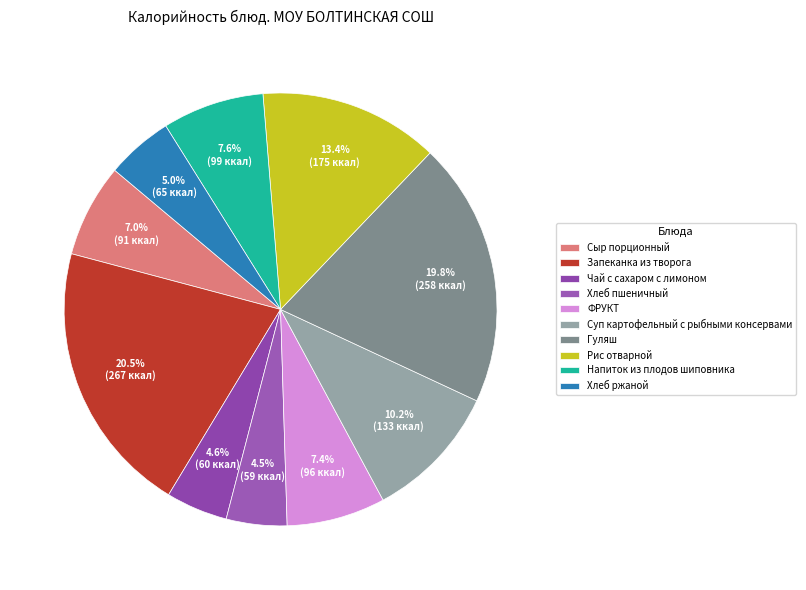

What is the total percentage of Рис отварной and Хлеб ржаной?

18.4%